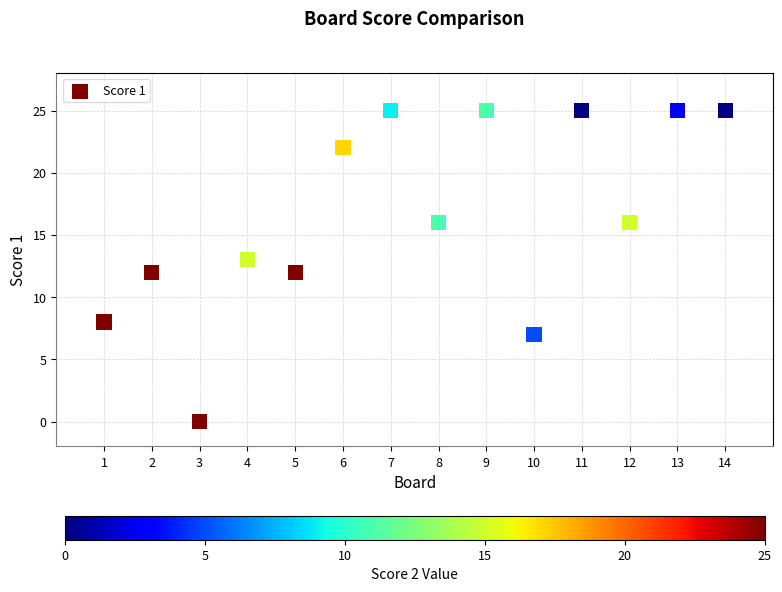

What is the range of X values (max minus min)?

13